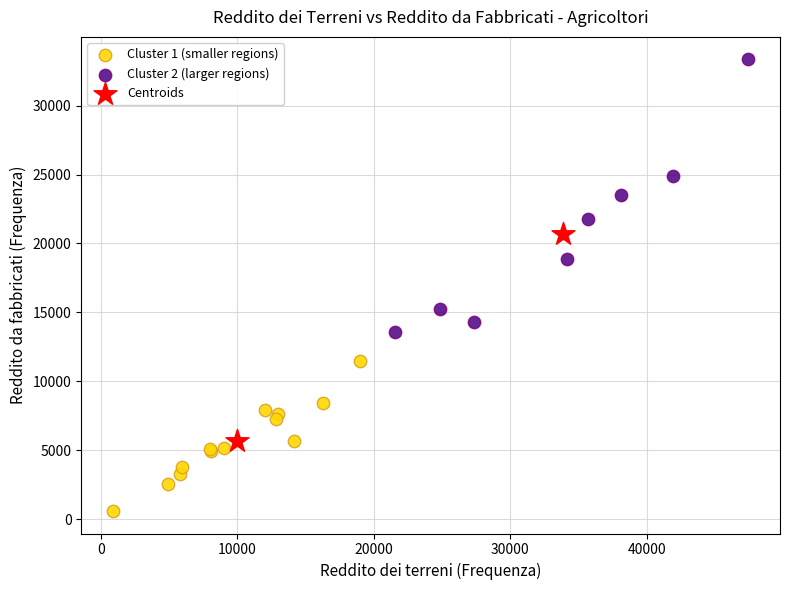

Which series contains the lowest Y value?

Cluster 1 (smaller regions)